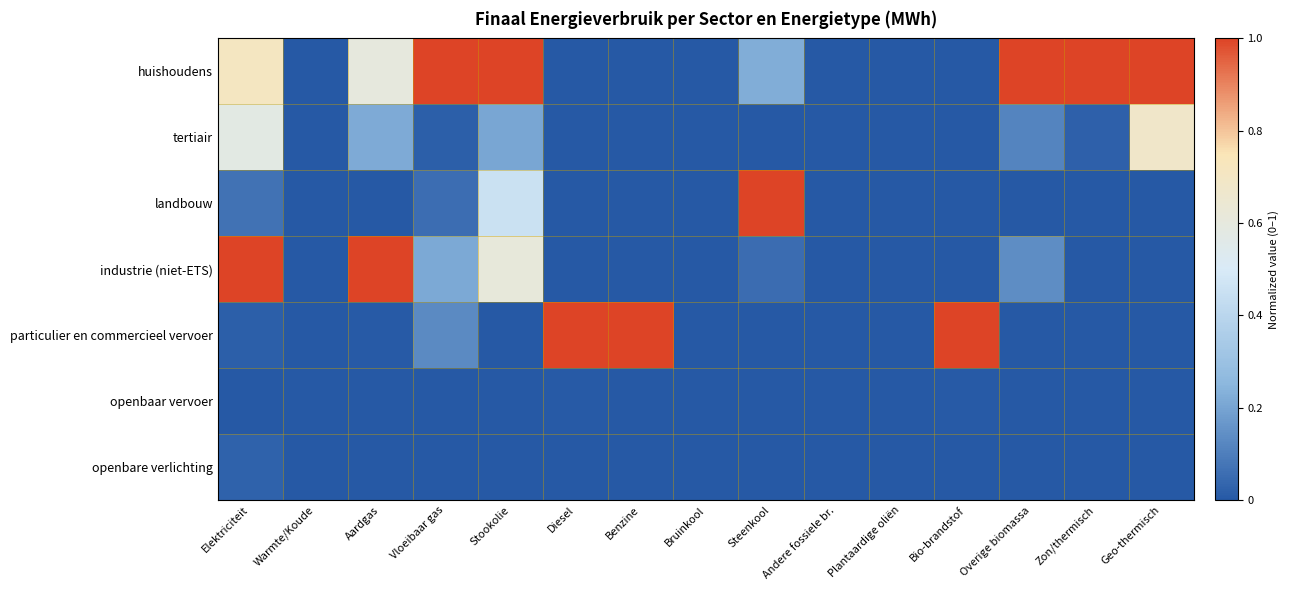

How many data points does each series have?

15